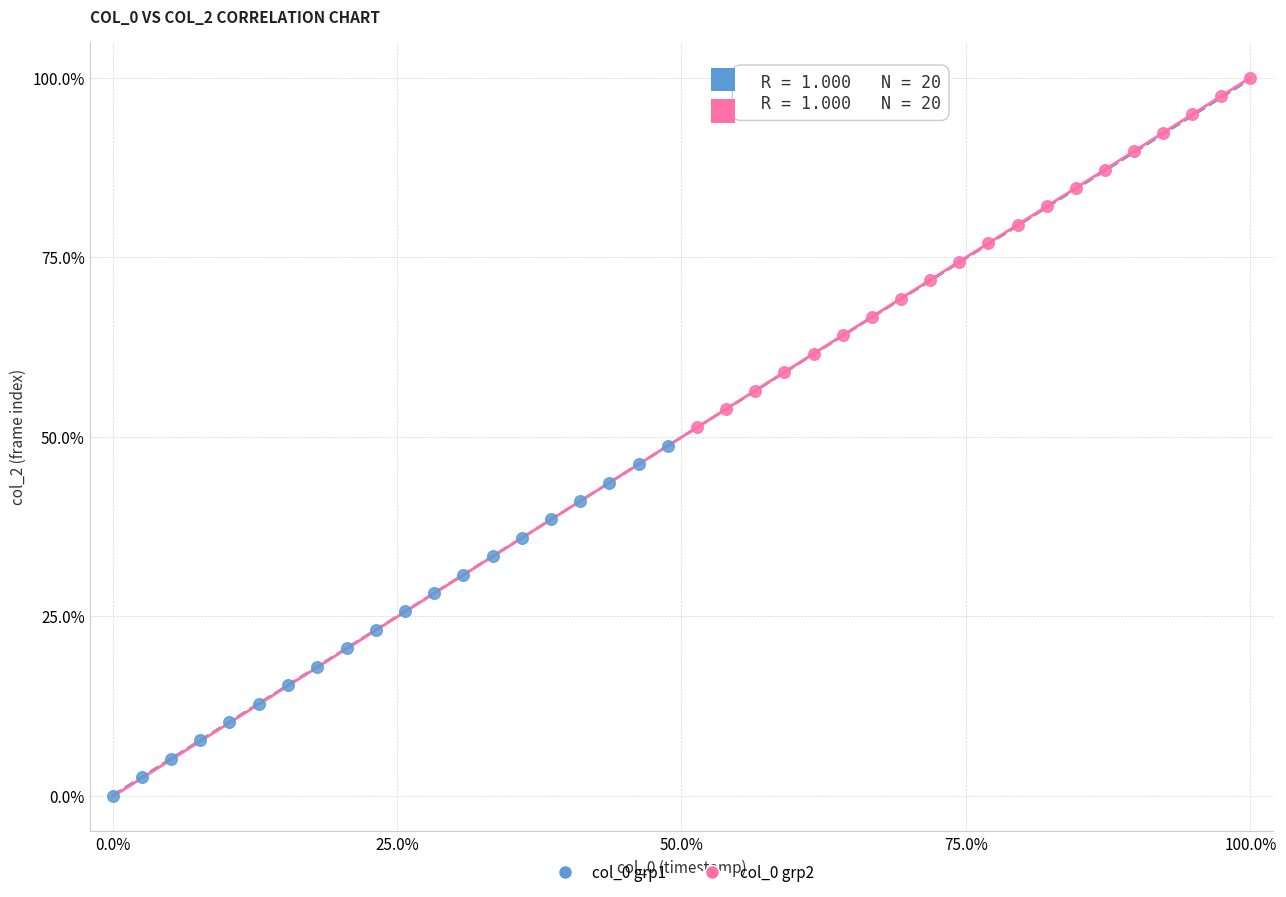

Which series reaches the maximum Y coordinate?

col_0 grp2